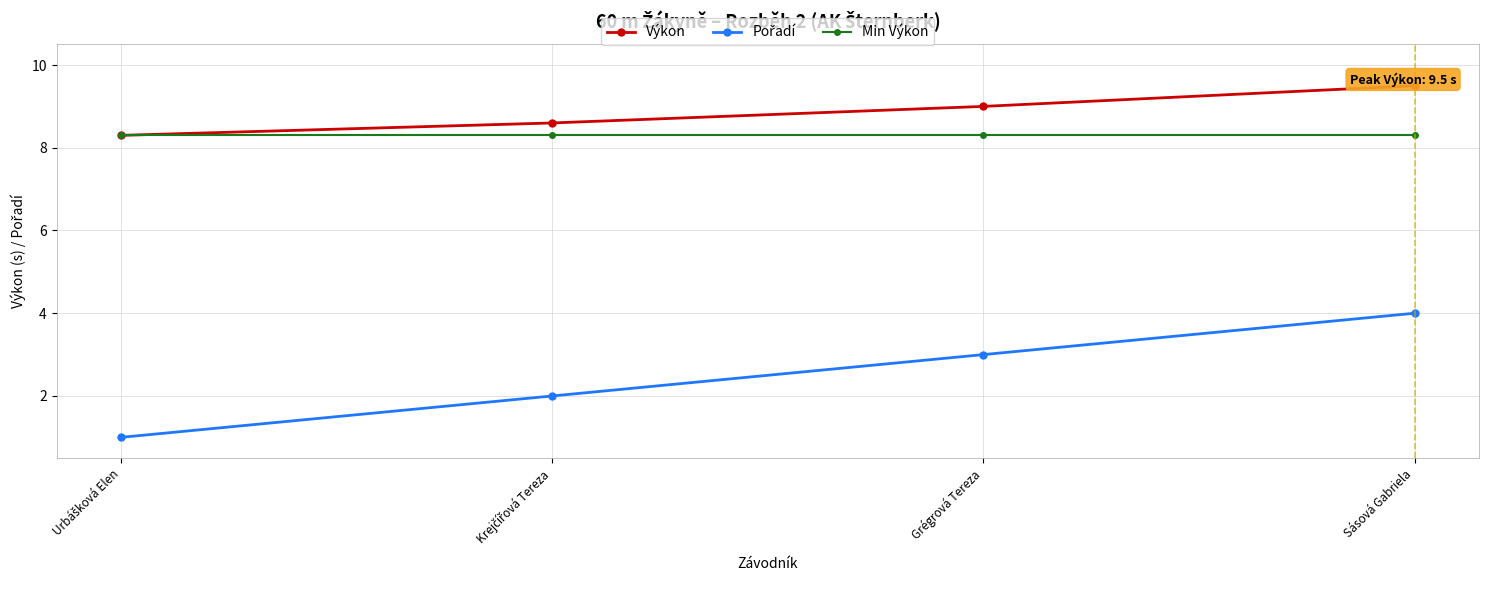

What is the label of the 4th point from the left?

Sásová Gabriela